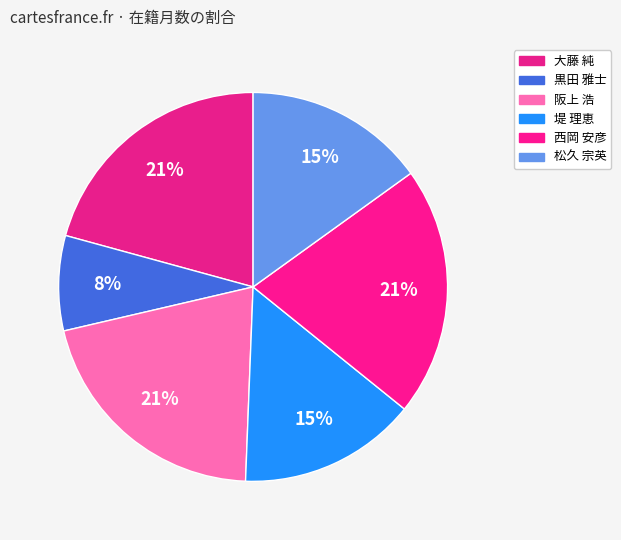

What is the smallest slice in the pie chart?

黒田 雅士